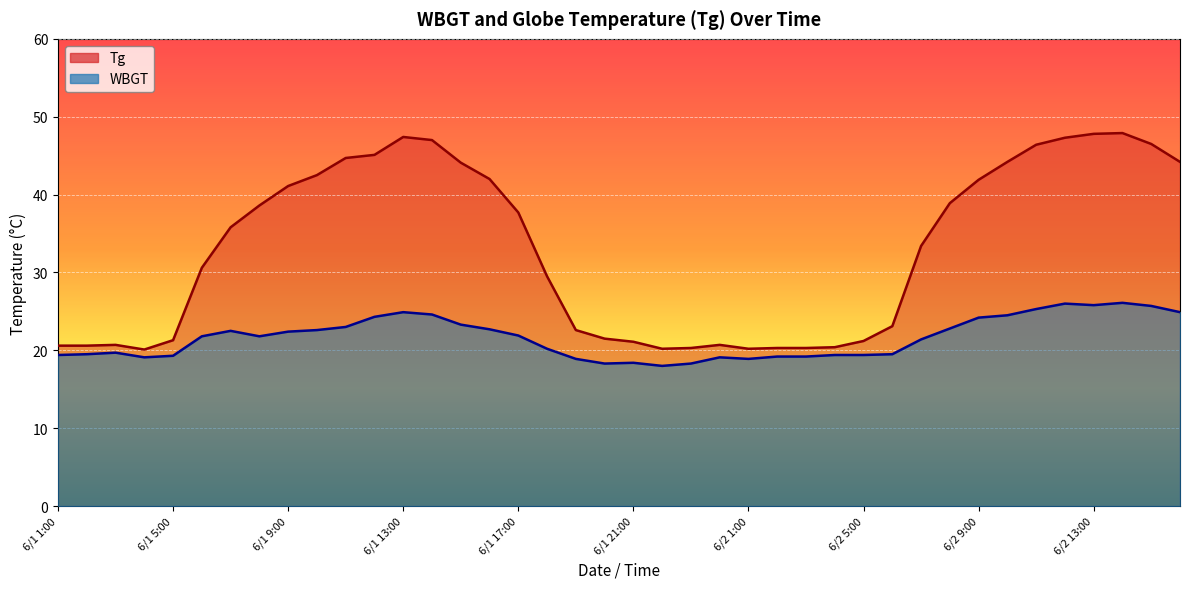

Is the value of WBGT at 6/2 6:00 greater than the value of Tg at 6/1 10:00?

No